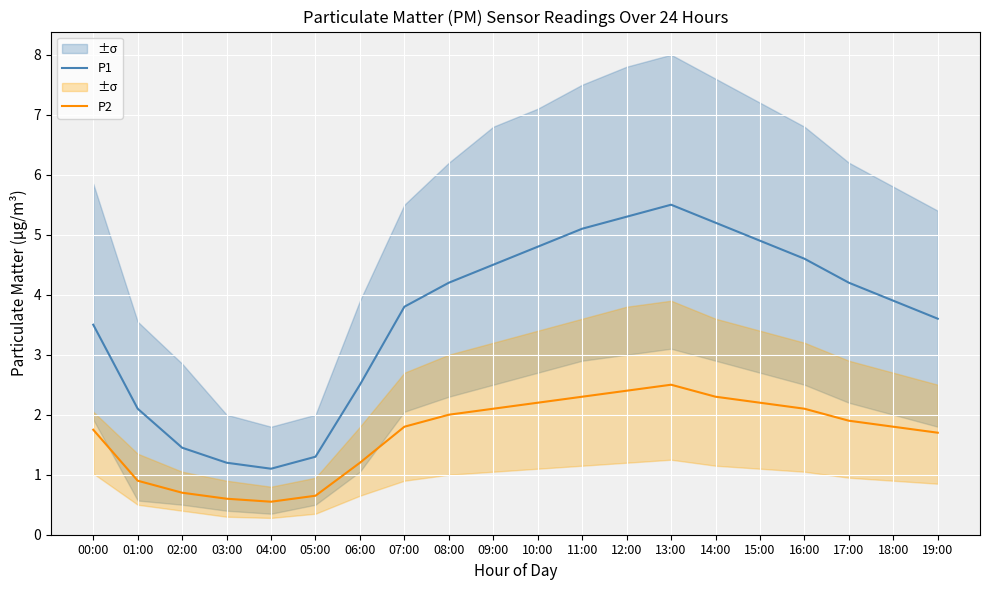

True or false: P1 and P2 cross at least once.

False